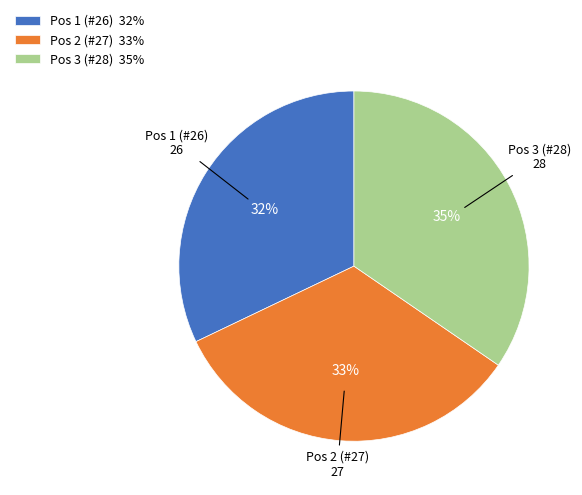

Is there a majority slice in this chart?

No